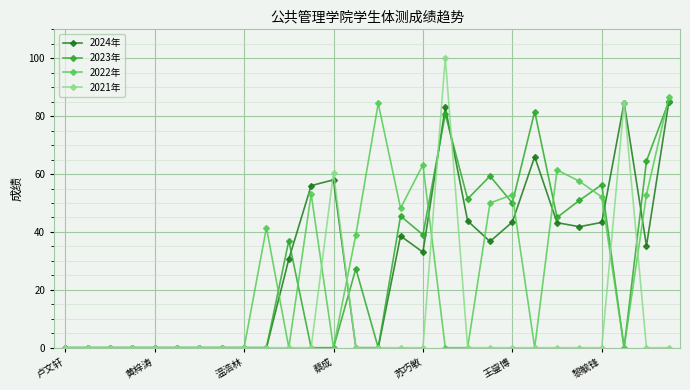

What is the average value of the 2023年 series?

27.6